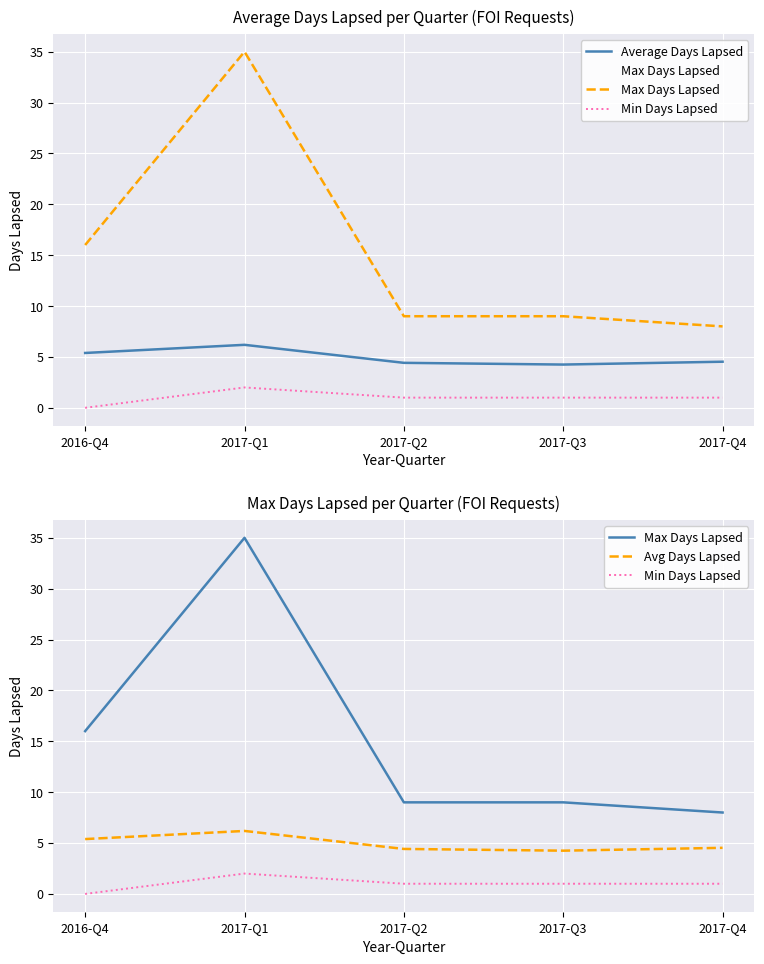

At which category is the sum across all series the highest?

2017-Q1